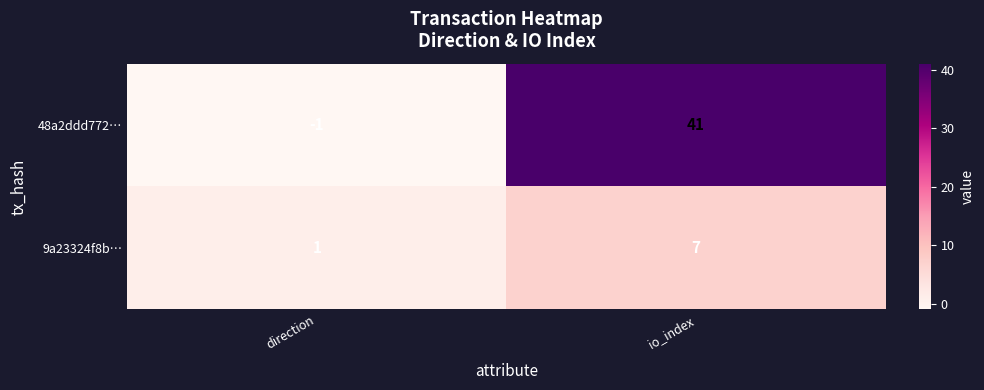

Is it true that 9a23324f8b… equals 7 at io_index?

True